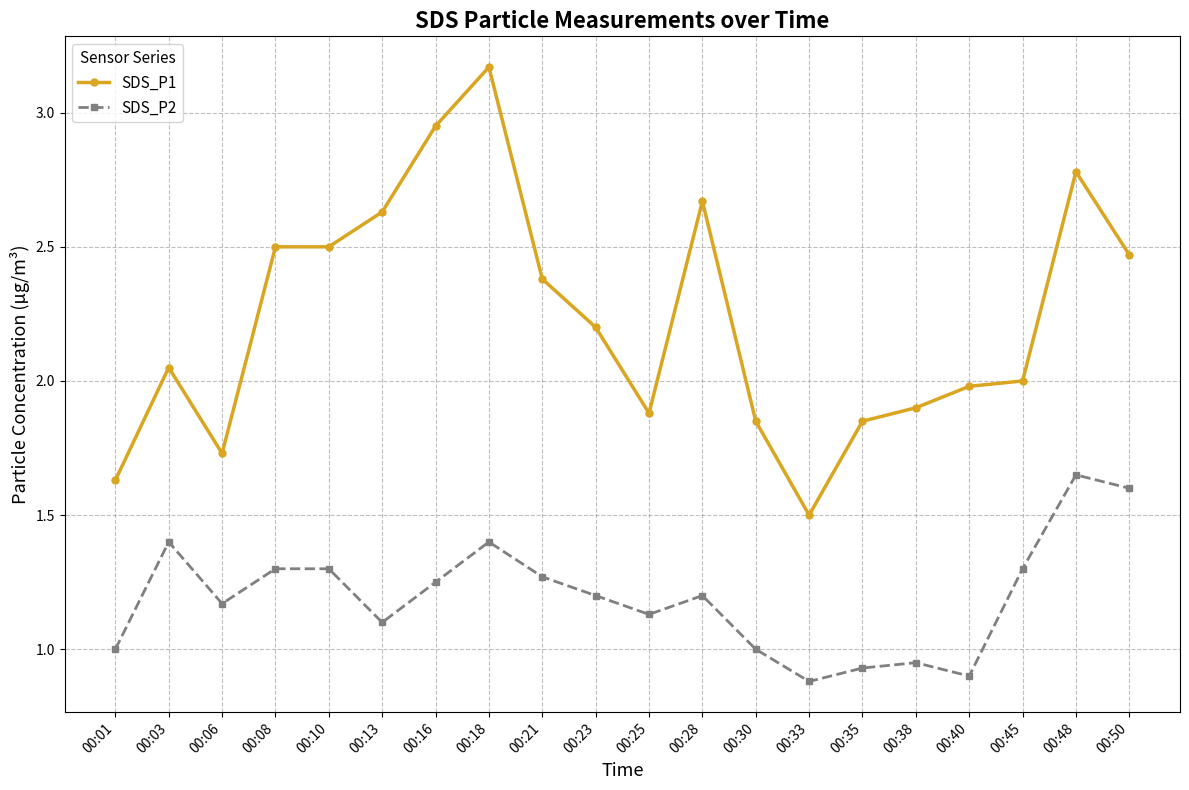

Which series has the widest spread of values?

SDS_P1